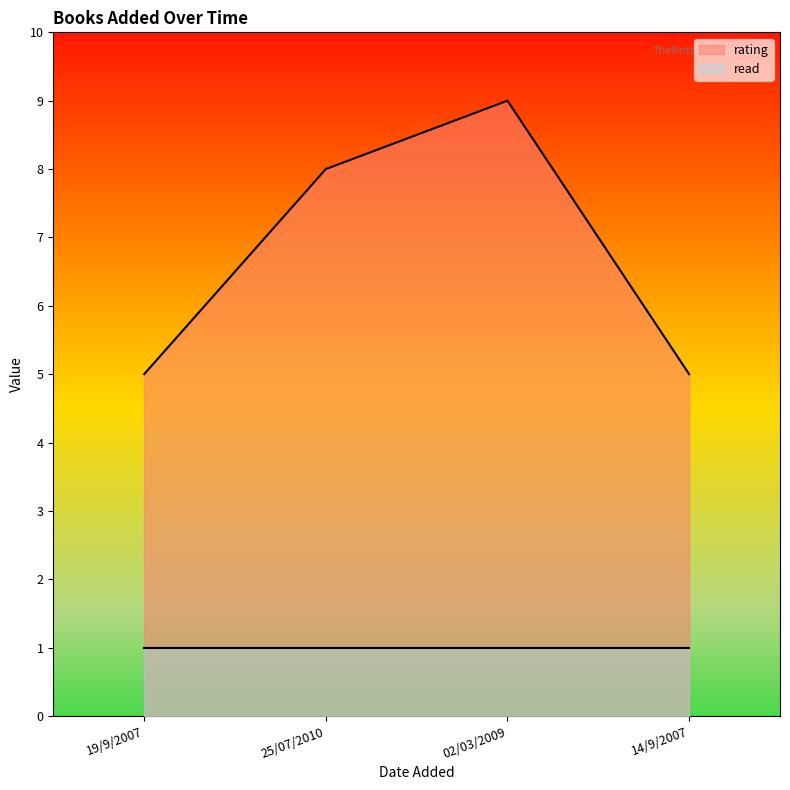

Which series has the largest range (max minus min)?

rating